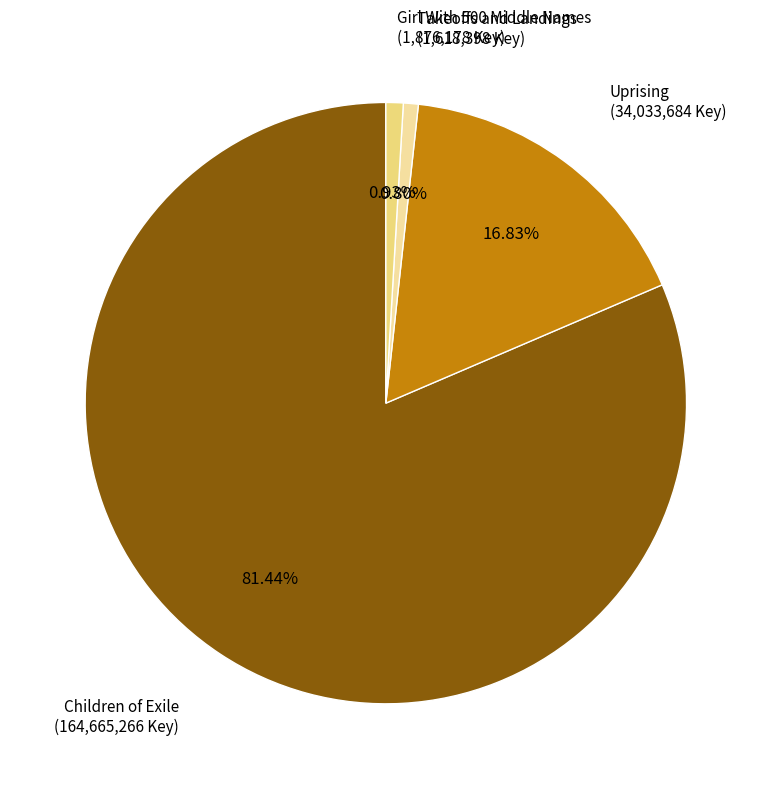

True or false: Girl With 500 Middle Names accounts for 11% of the total.

False